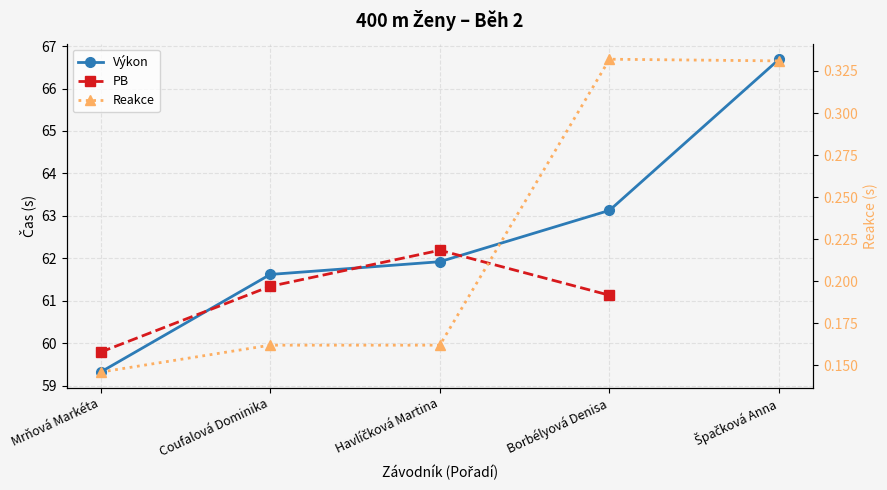

What is the average value of the Výkon series?

62.5